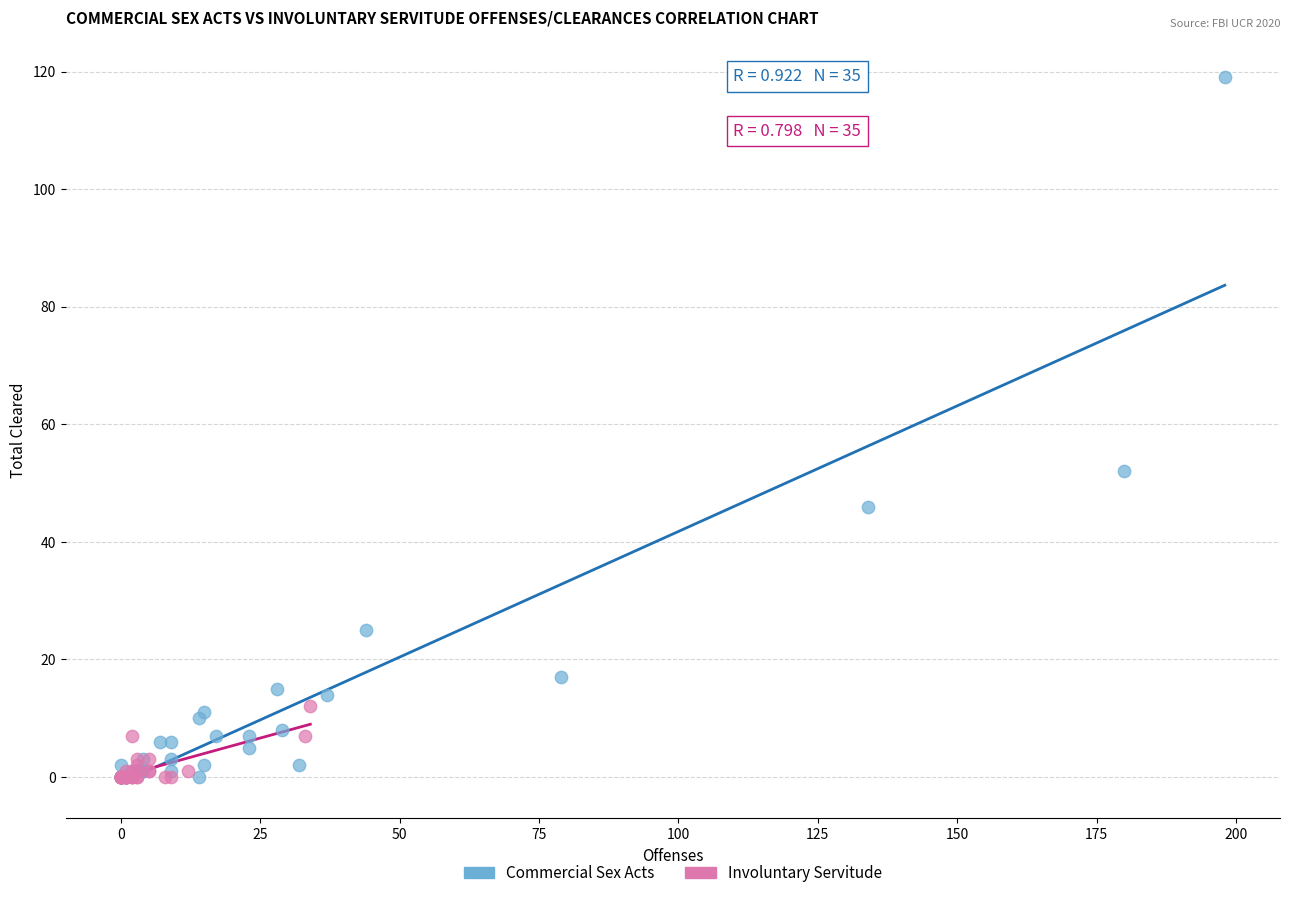

Which series contains the highest Y value?

Commercial Sex Acts